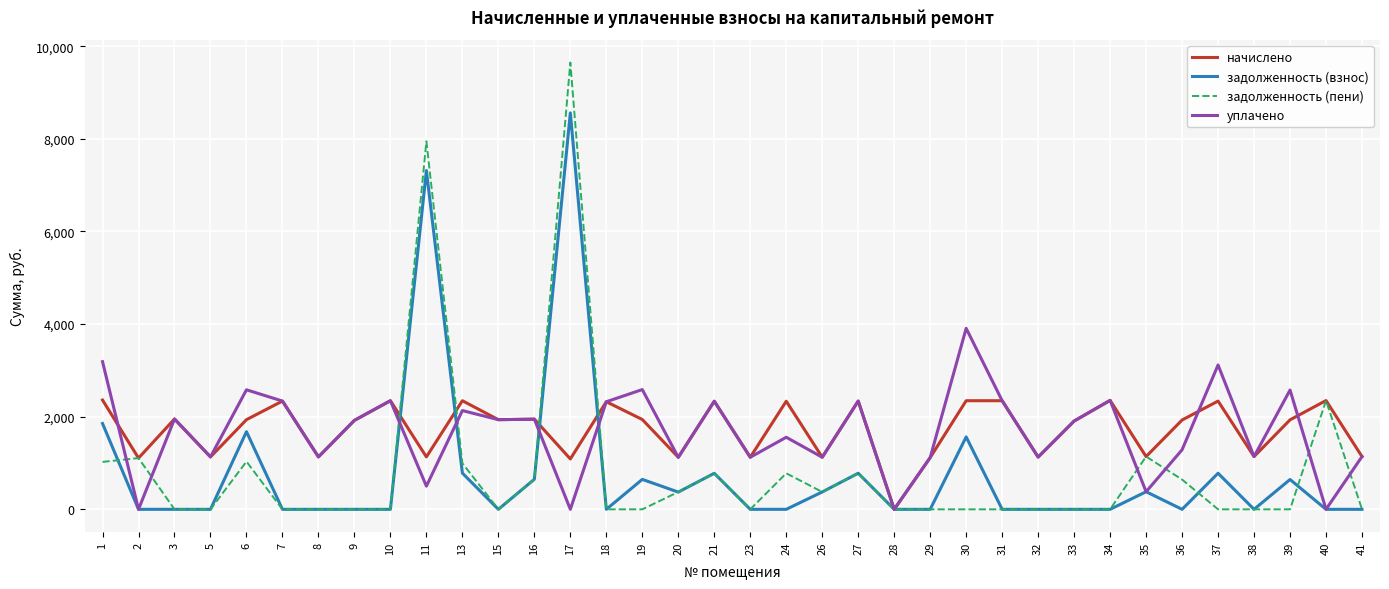

List the series in order of their peak value, highest first.

задолженность (пени), задолженность (взнос), уплачено, начислено